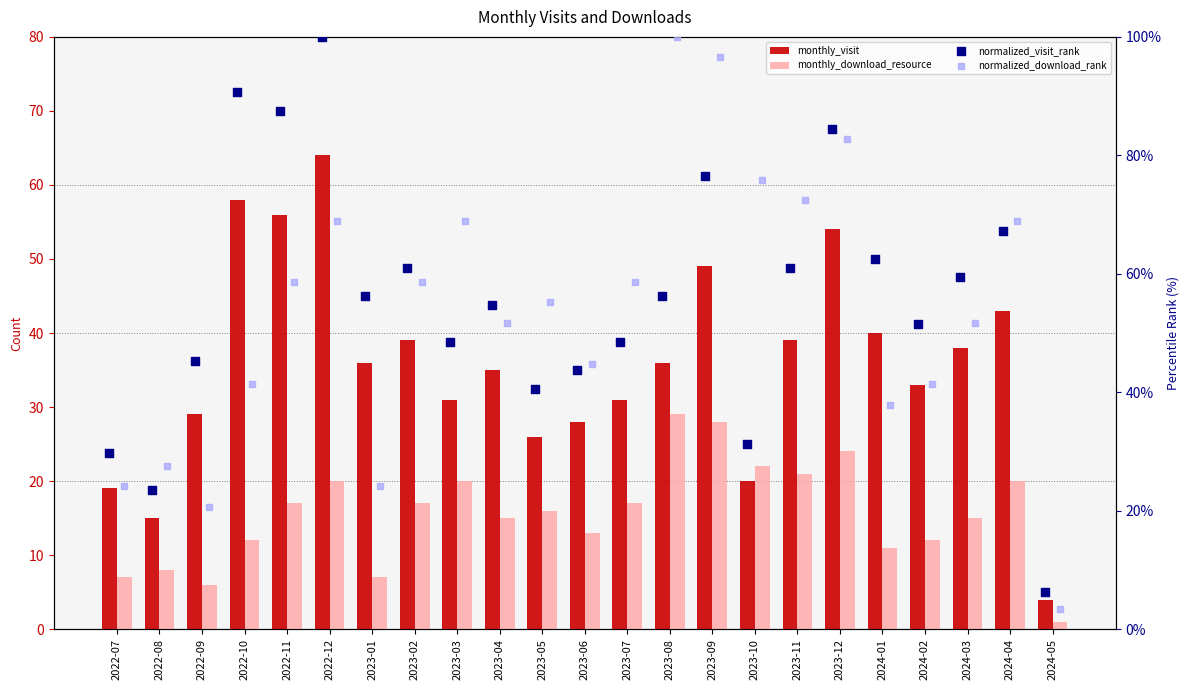

At which category is the sum across all series the highest?

2022-12